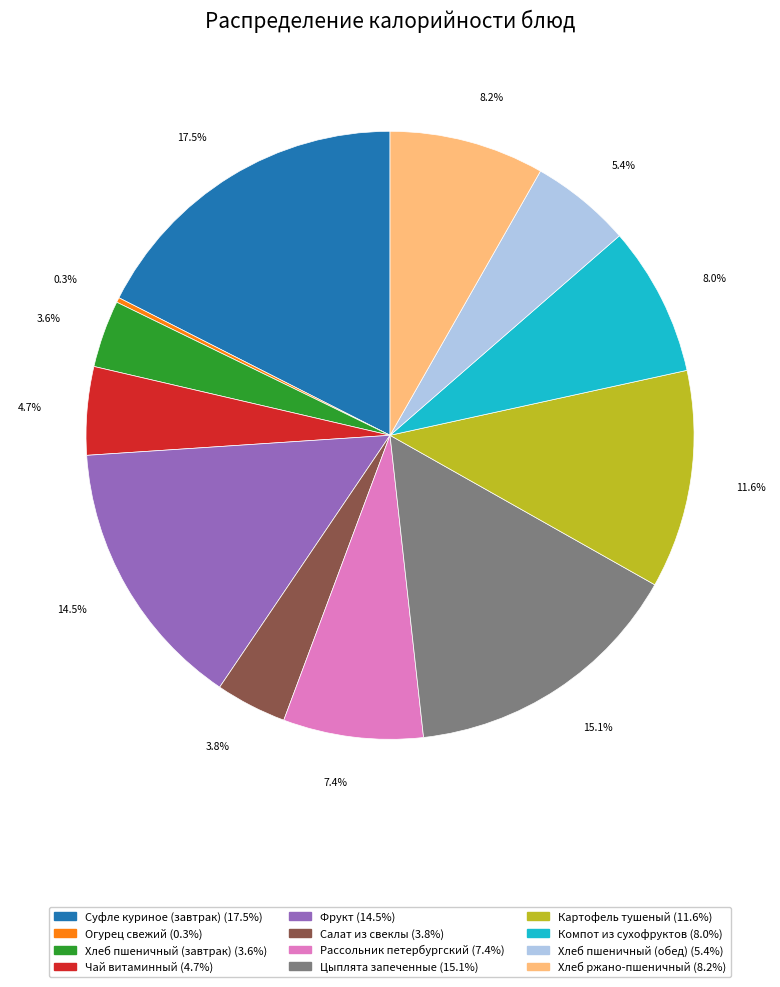

Which has a higher value, Компот из сухофруктов or Чай витаминный?

Компот из сухофруктов